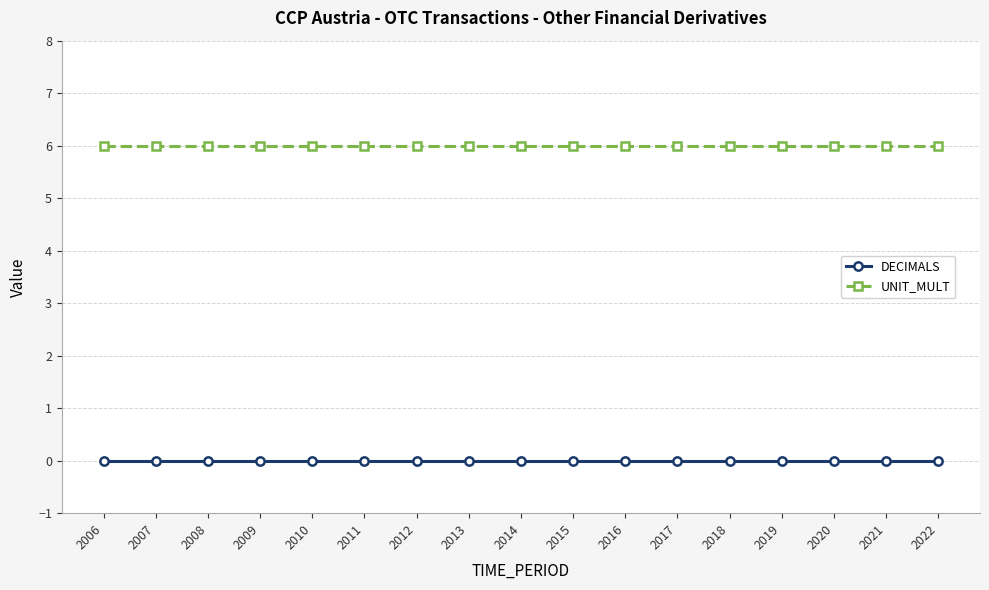

What are all the series names shown in the legend?

DECIMALS, UNIT_MULT